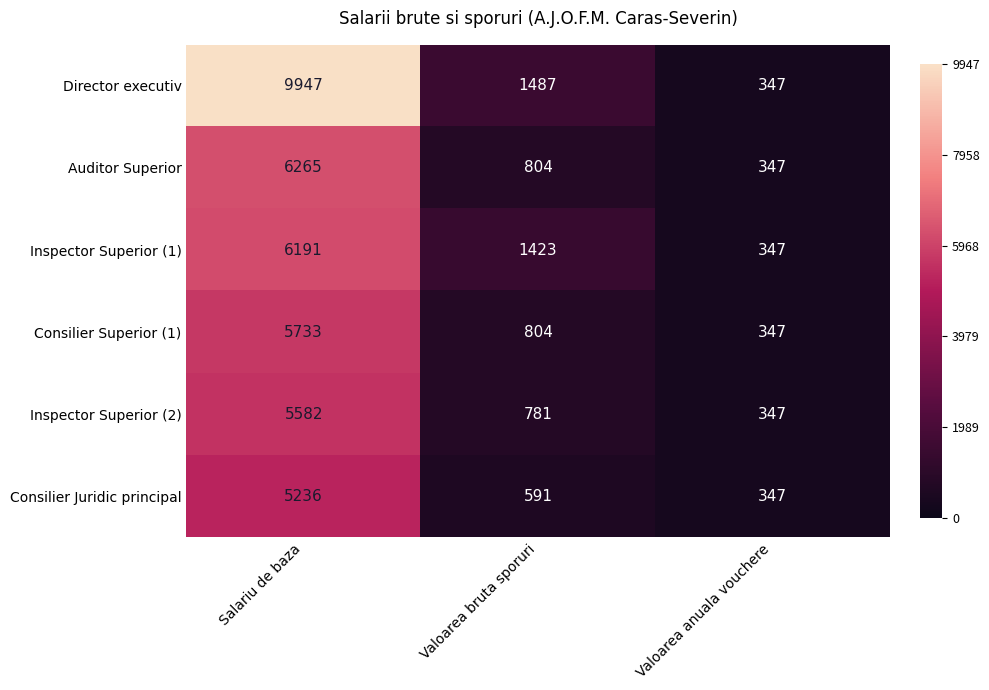

Is it true that Director executiv equals 347 at Valoarea anuala vouchere?

True